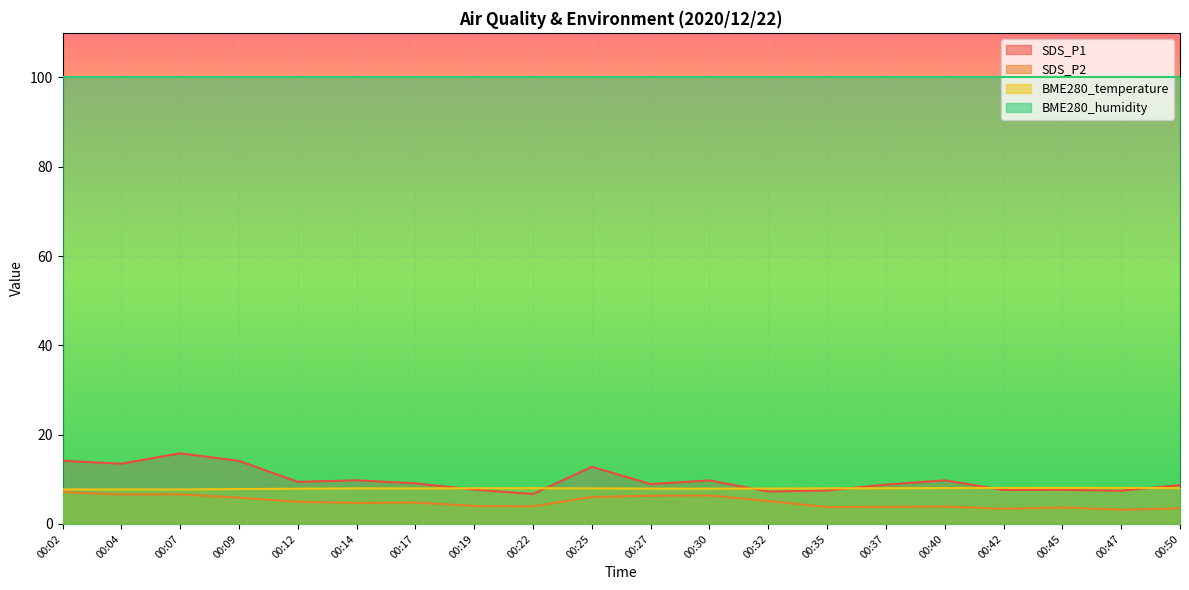

What is the value of the SDS_P1 point at the 14th from the left?

7.5